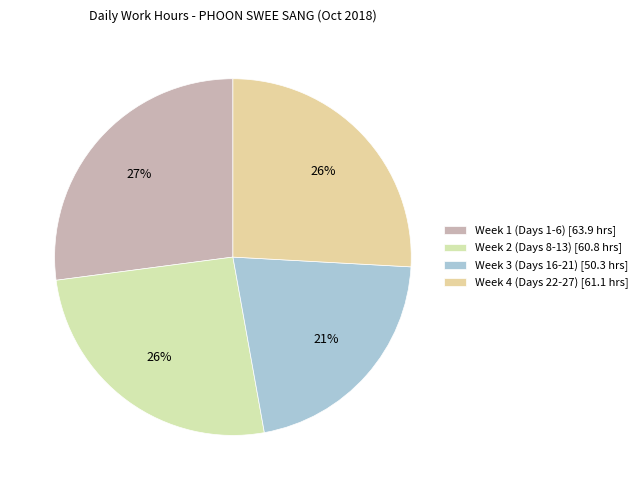

How many segments does this pie chart have?

4